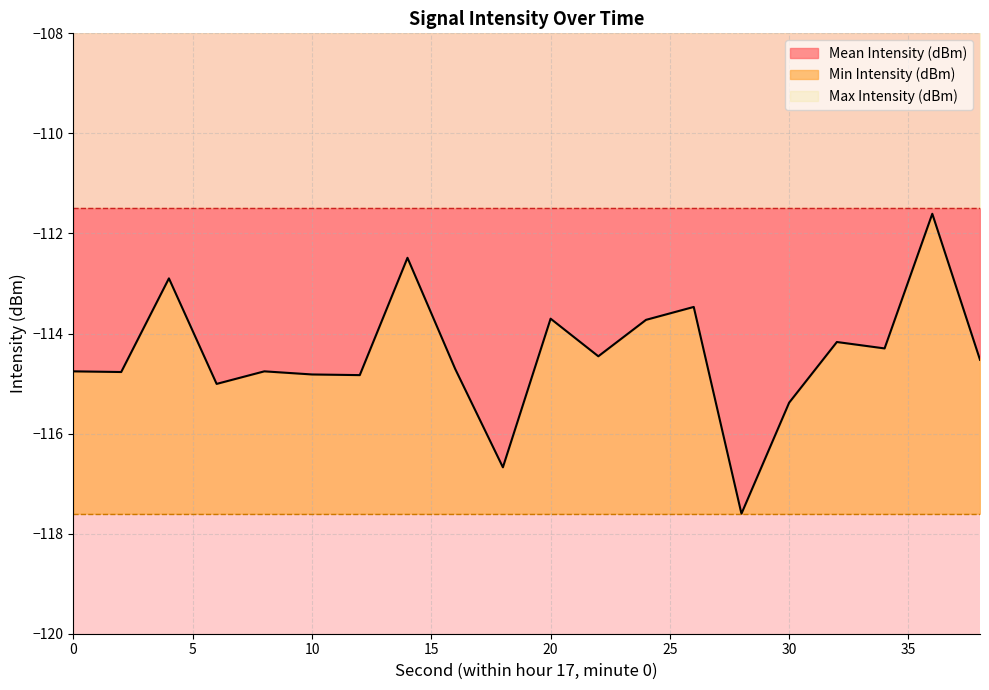

Does the chart have visible grid lines?

Yes